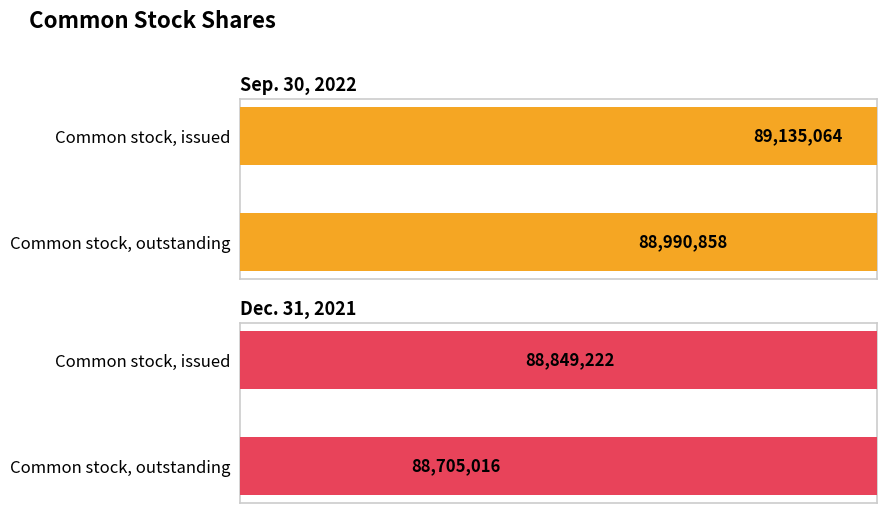

List the series in order of their peak value, lowest first.

Dec. 31, 2021, Sep. 30, 2022